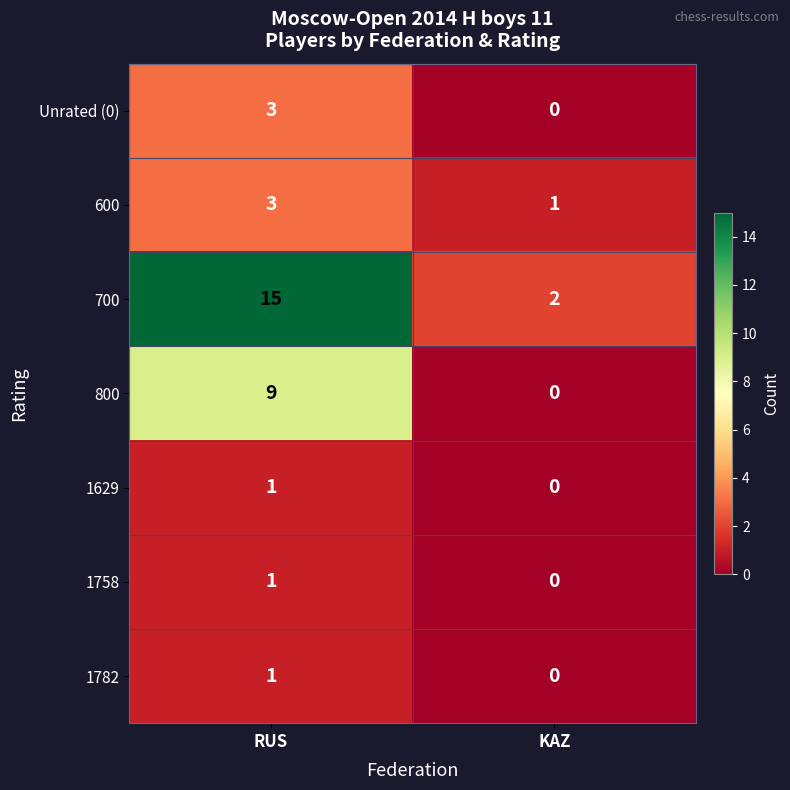

True or false: 700 has a value of 8 at RUS.

False